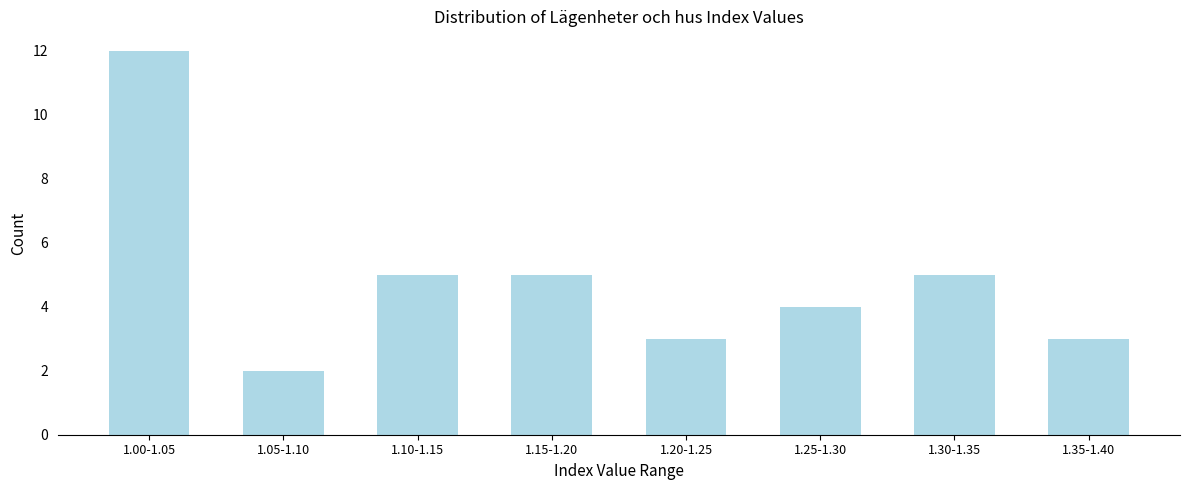

Reading left to right, list all the values displayed in this chart.

1.00-1.05=12	1.05-1.10=2	1.10-1.15=5	1.15-1.20=5	1.20-1.25=3	1.25-1.30=4	1.30-1.35=5	1.35-1.40=3